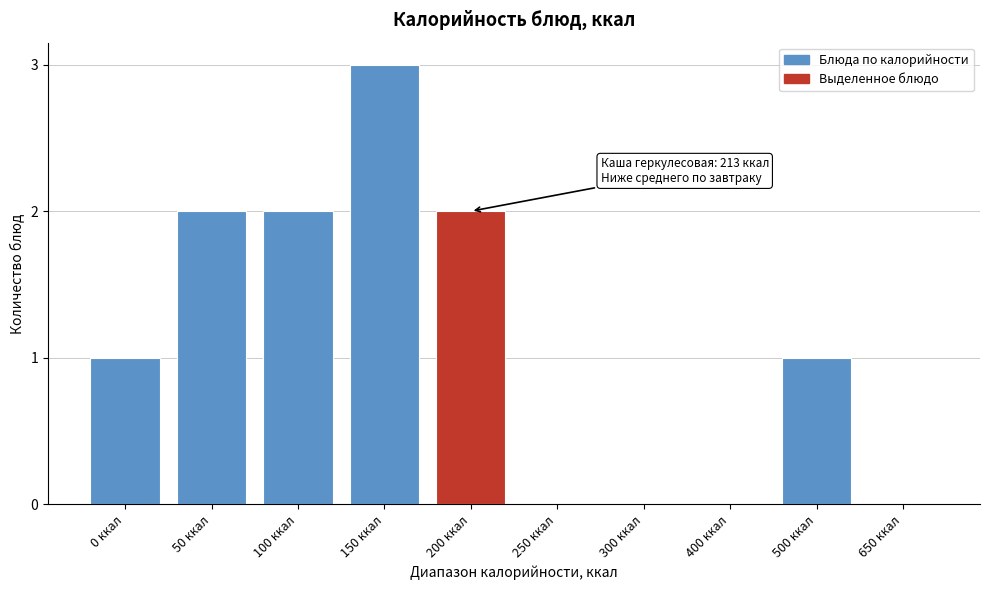

Reading left to right, list all the values displayed in this chart.

0 ккал=1	50 ккал=2	100 ккал=2	150 ккал=3	200 ккал=2	250 ккал=0	300 ккал=0	400 ккал=0	500 ккал=1	650 ккал=0